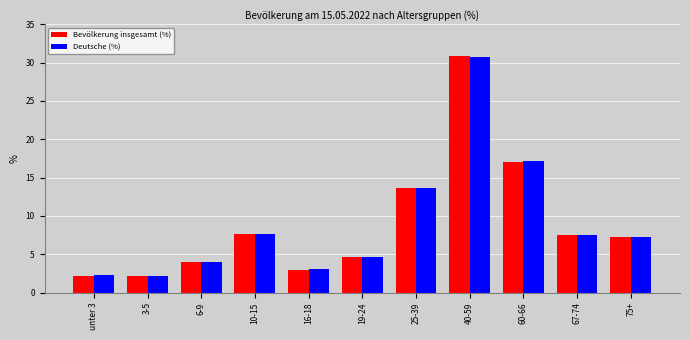

Which series has the widest spread of values?

Bevölkerung insgesamt (%)